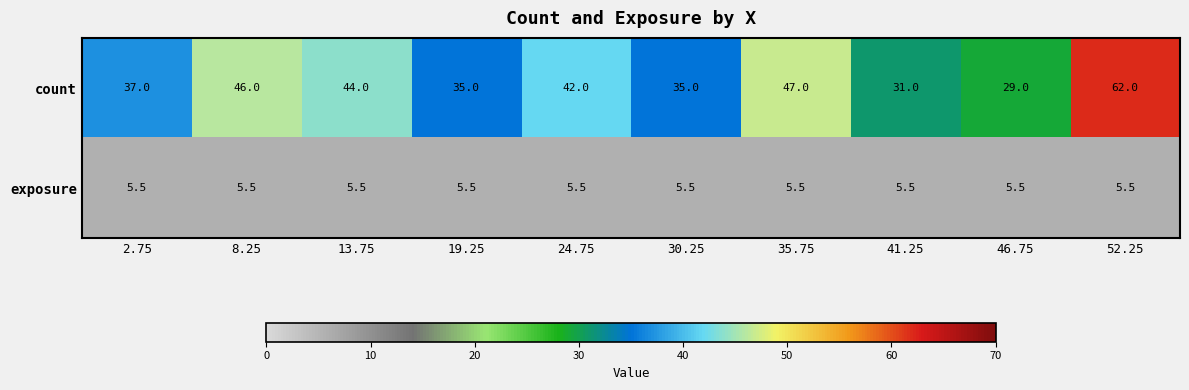

What value does the exposure series have at 13.75?

5.5